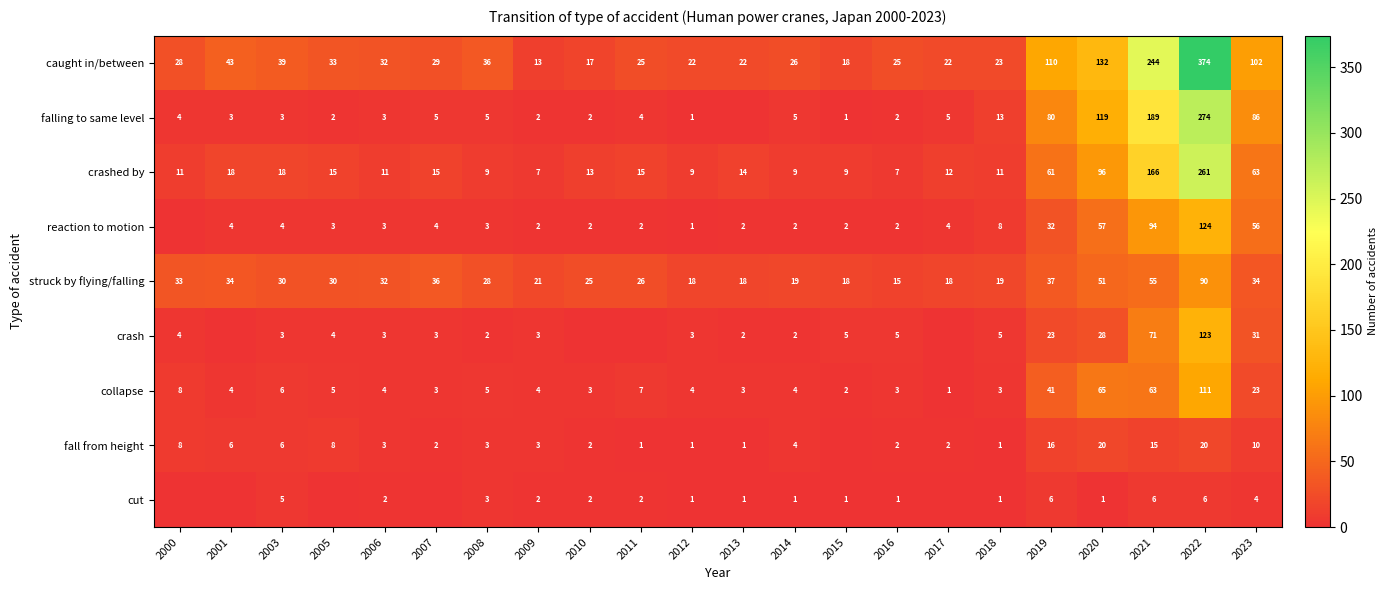

What is the minimum value for caught in/between?

13